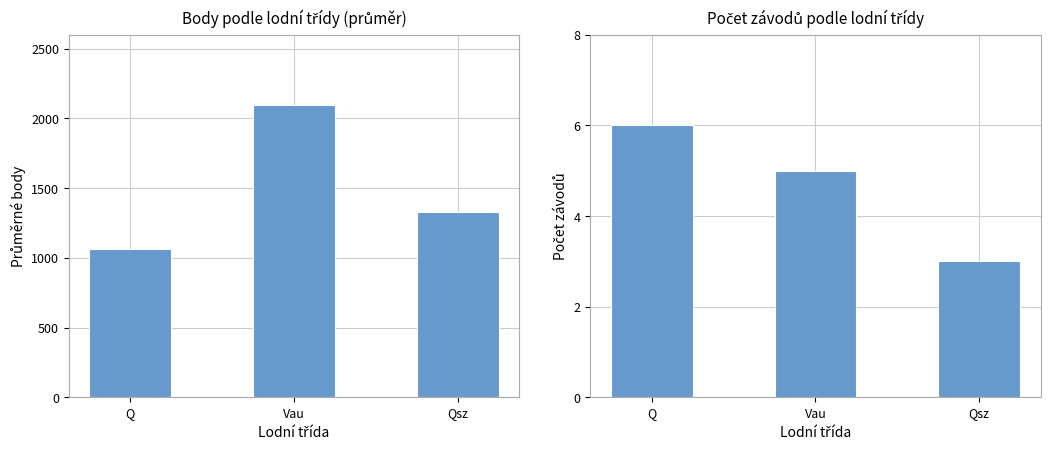

Is it true that Průměrné body equals 1329.0 at Qsz?

True